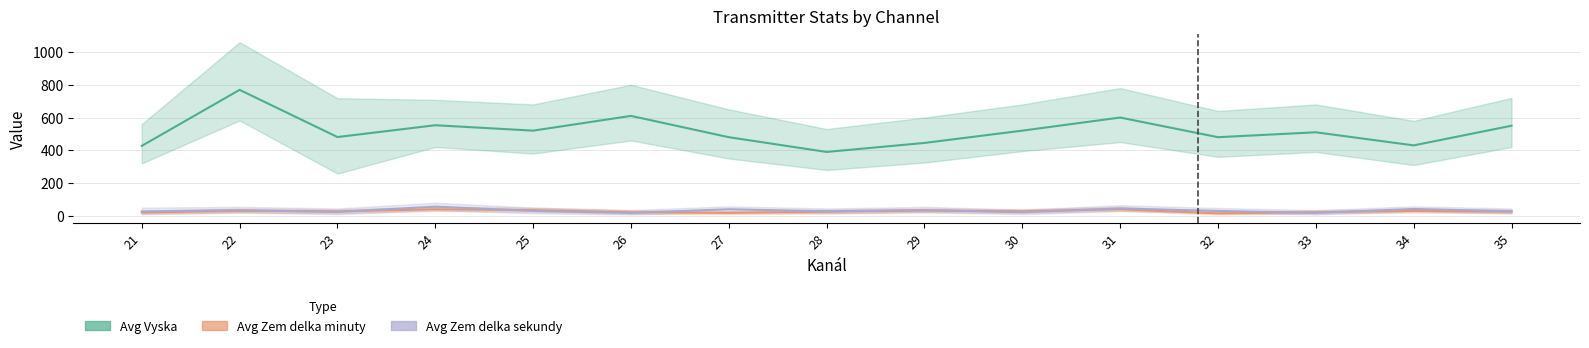

What is the value of the Avg Vyska point at the 10th from the left?

520